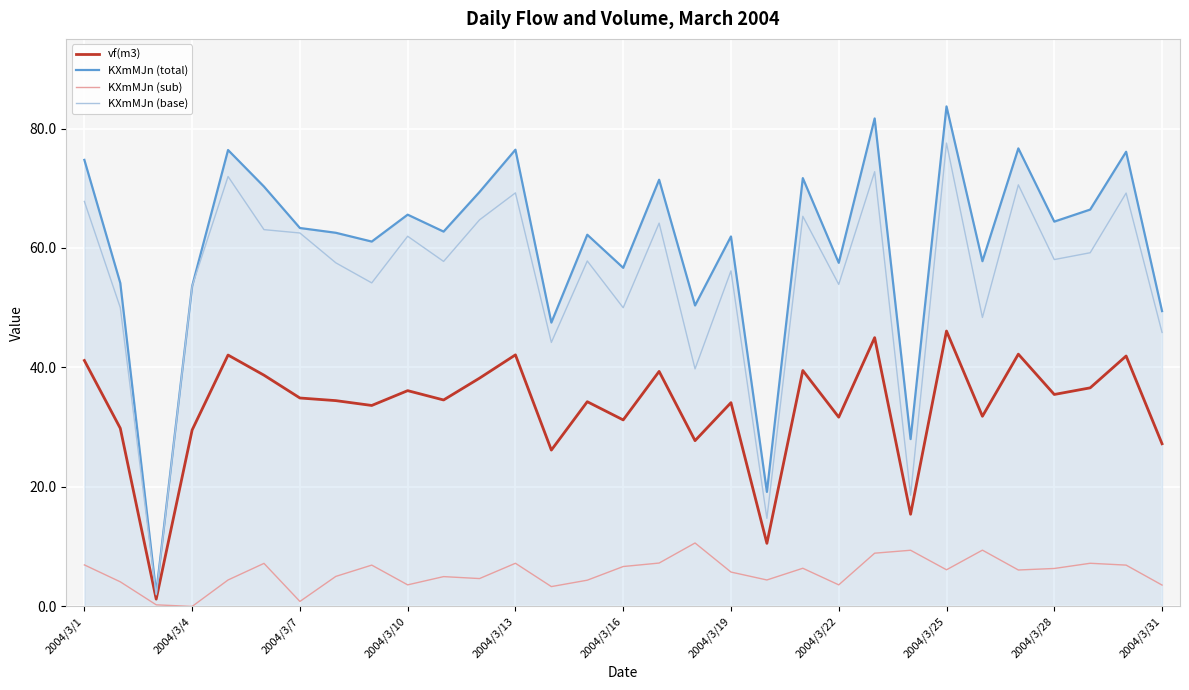

List the series in order of their peak value, lowest first.

KXmMJn (sub), vf(m3), KXmMJn (base), KXmMJn (total)